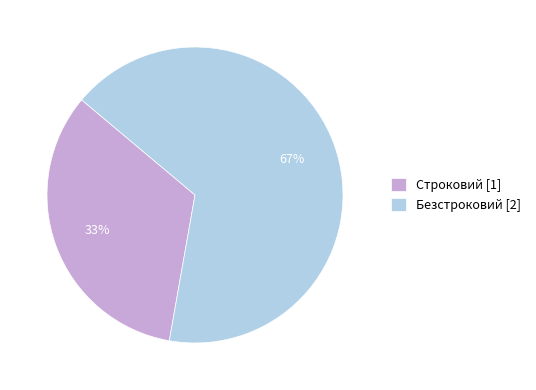

Rank the categories by value from lowest to highest.

Строковий, Безстроковий